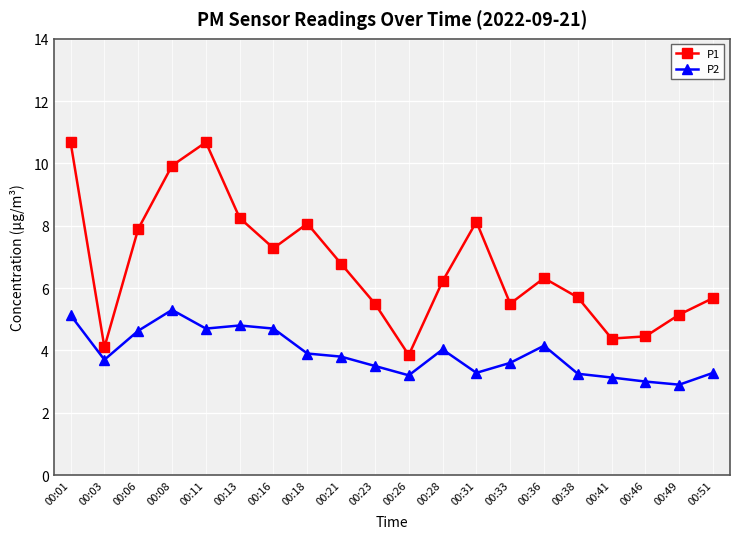

What is the highest value of the P2 series?

5.3